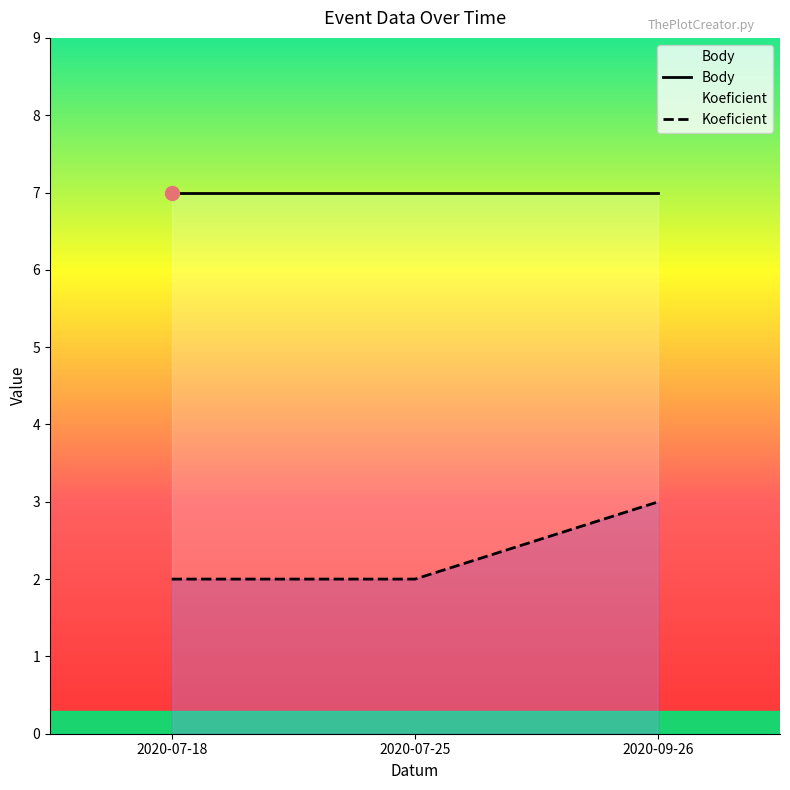

How many lines are shown in the chart?

2